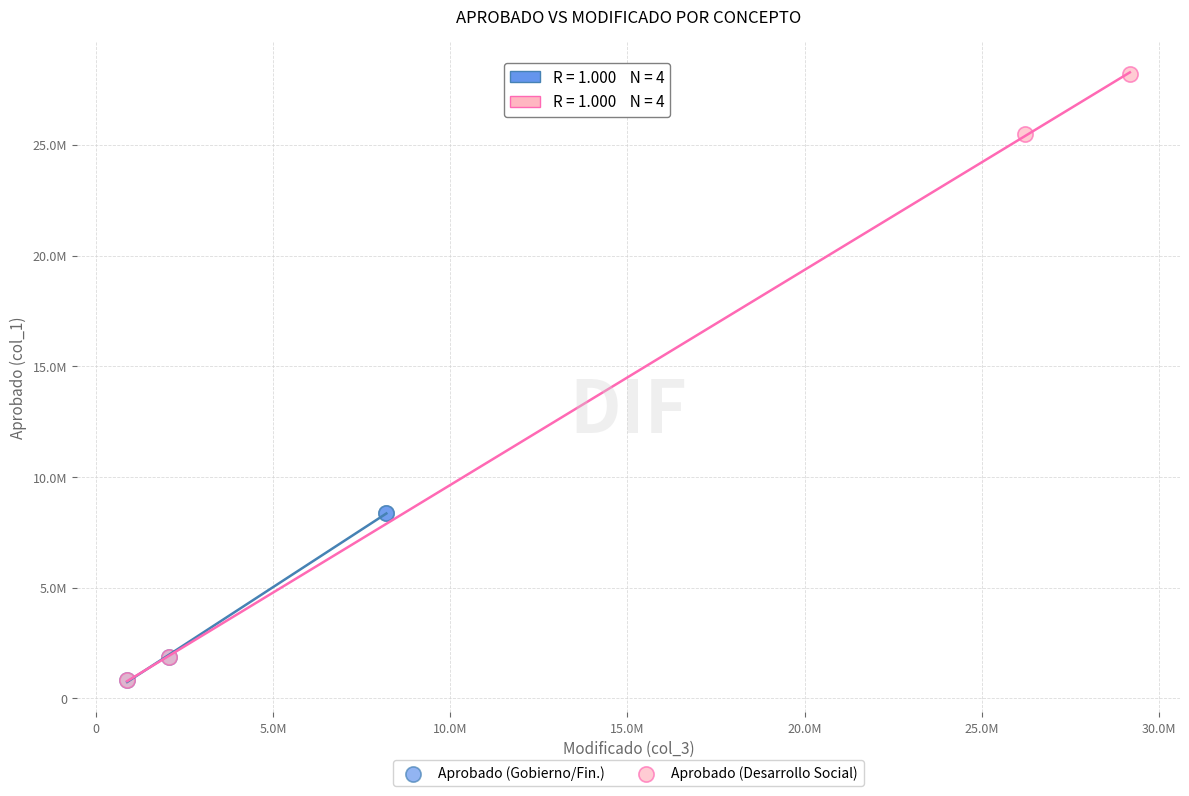

Which series contains the highest Y value?

Aprobado (Desarrollo Social)